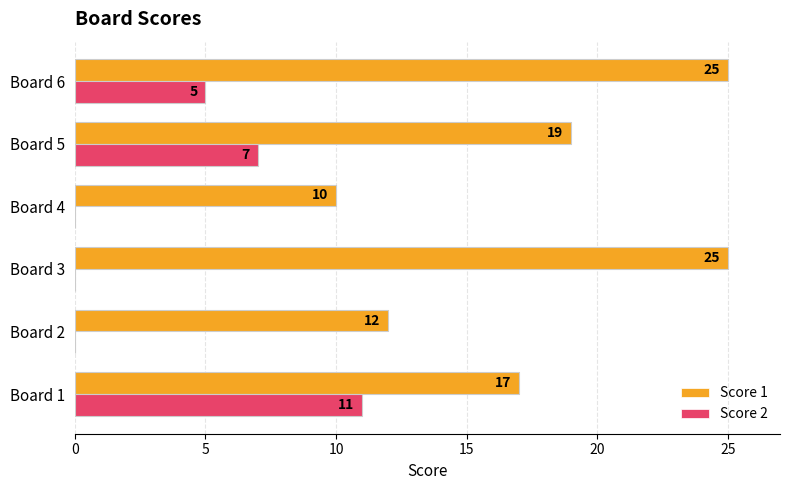

True or false: Score 2 has a value of 7 at Board 4.

False